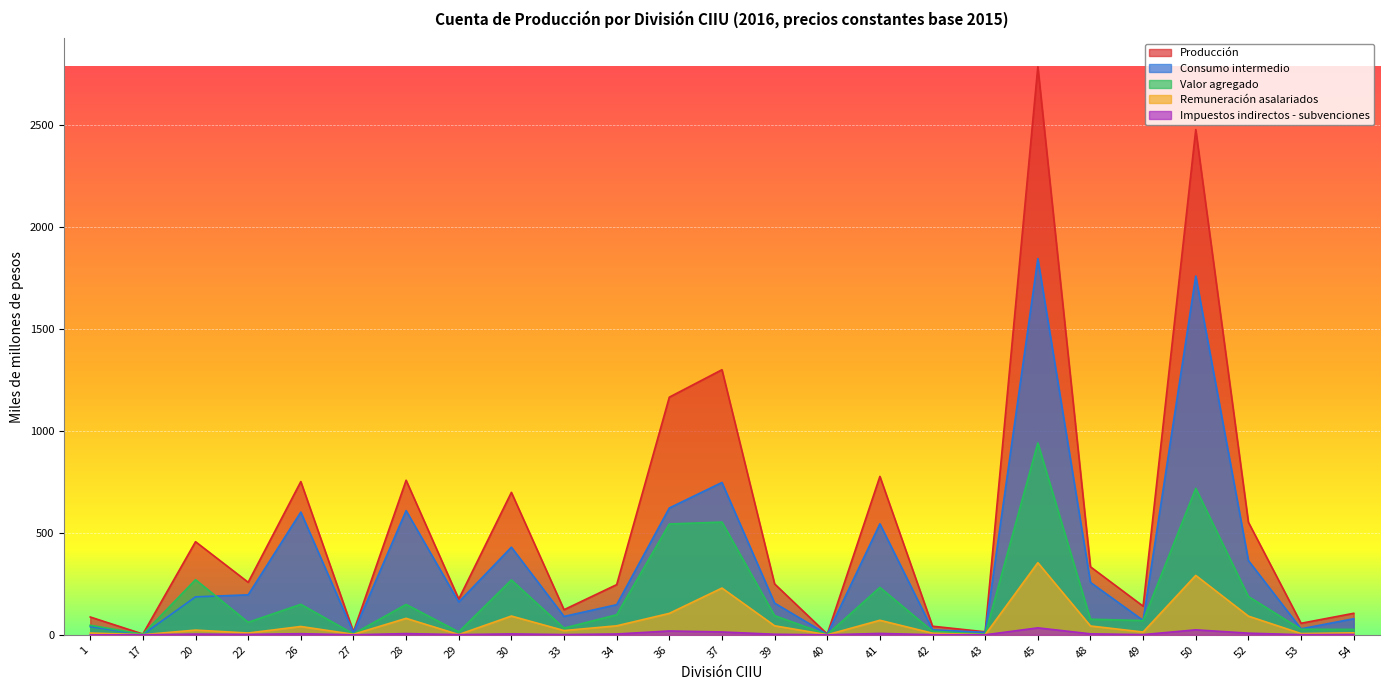

What is the value of the Consumo intermedio point at the 14th from the left?

155.4